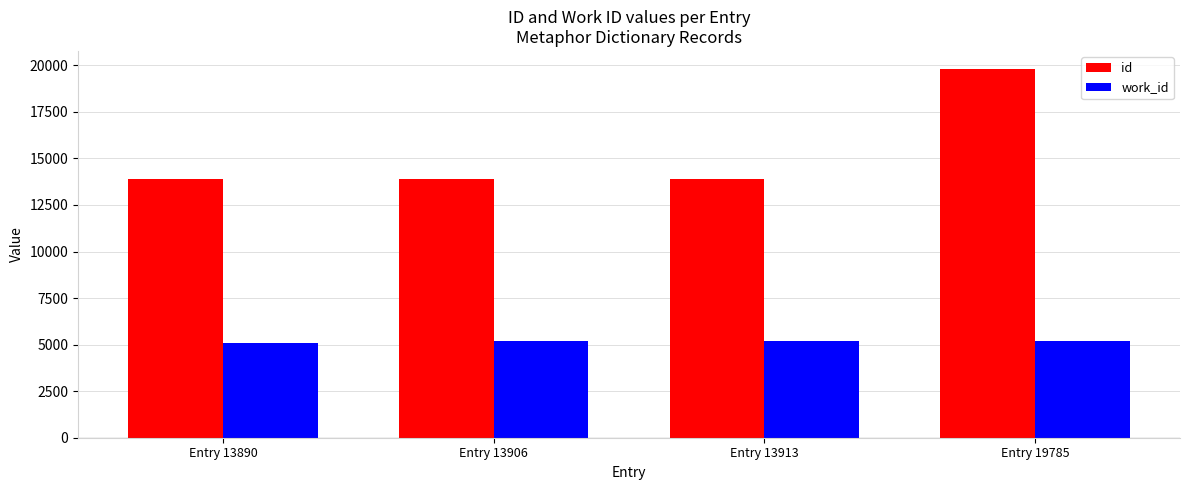

True or false: id has a value of 13890 at Entry 13890.

True